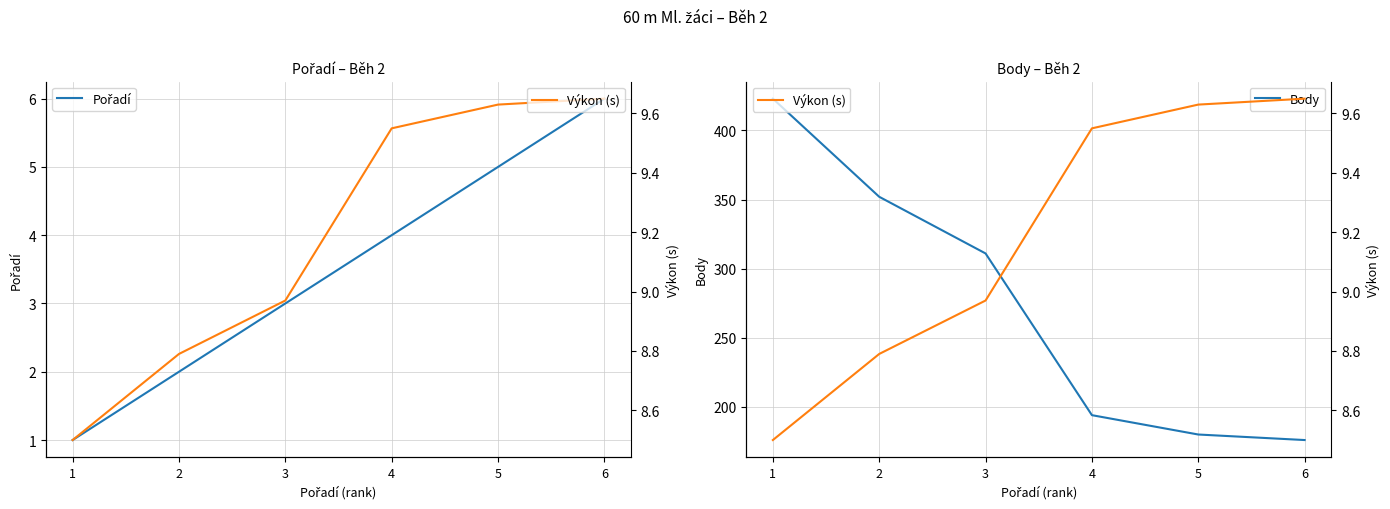

How many Pořadí values are between 2 and 5?

4